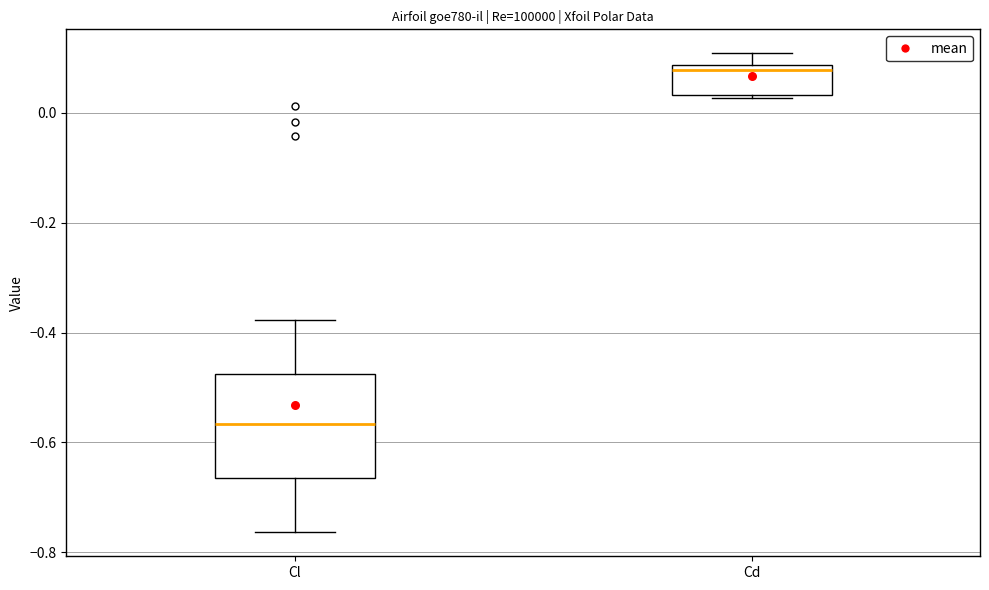

Reading left to right, read every box against the y-axis: the position of its median line, the range the box covers, and the ends of its whiskers. The values are not printed on the chart, so give them approximately, as read against the axis.

Cl: median -0.56, box -0.66 to -0.48, whiskers -0.76 to -0.38
Cd: median 0.08 (just below the box's upper edge), box 0.04 to 0.08, whiskers 0.02 to 0.10